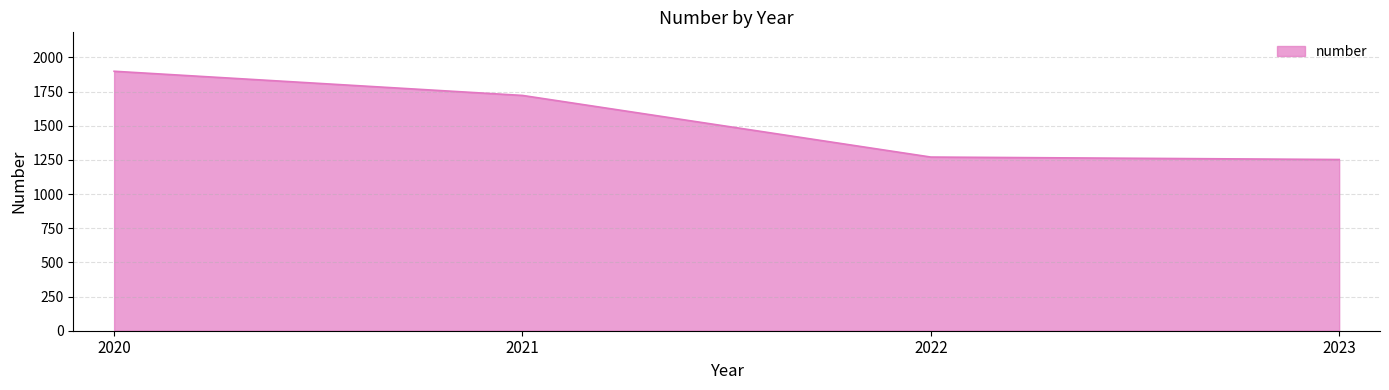

At which category does the chart reach its minimum across all series?

2023